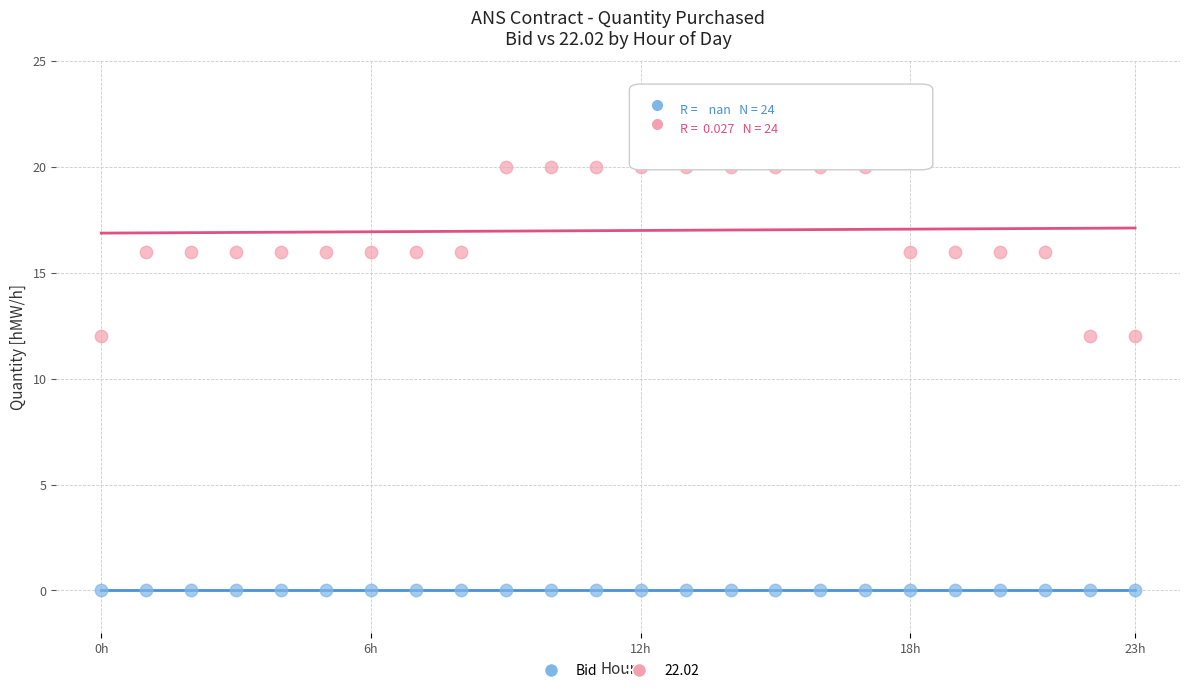

Which series reaches the minimum Y coordinate?

Bid